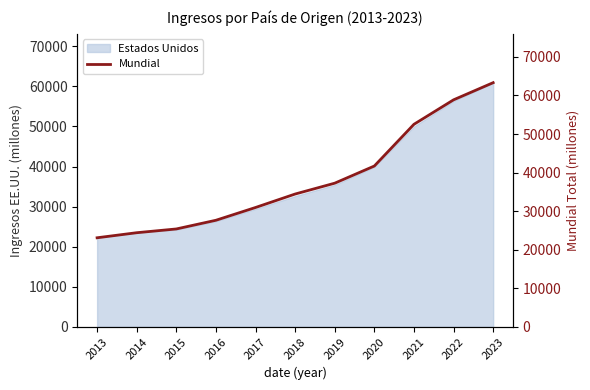

Reading left to right, list all the values displayed in this chart.

2013=23090.0	2014=24401.8	2015=25376.5	2016=27631.1	2017=30942.9	2018=34435.1	2019=37250.5	2020=41703.9	2021=52522.6	2022=58867.8	2023=63319.8